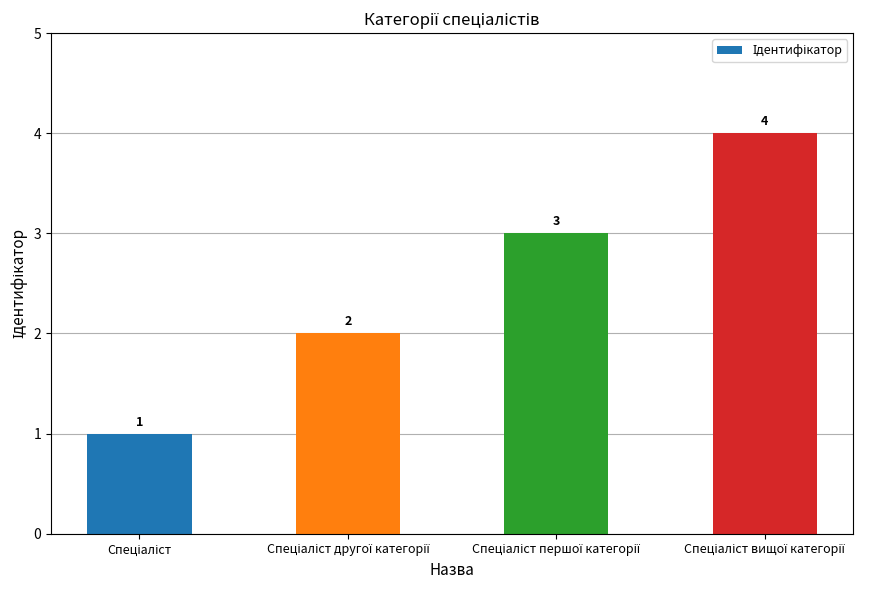

Count the values in the range 2 to 4.

3